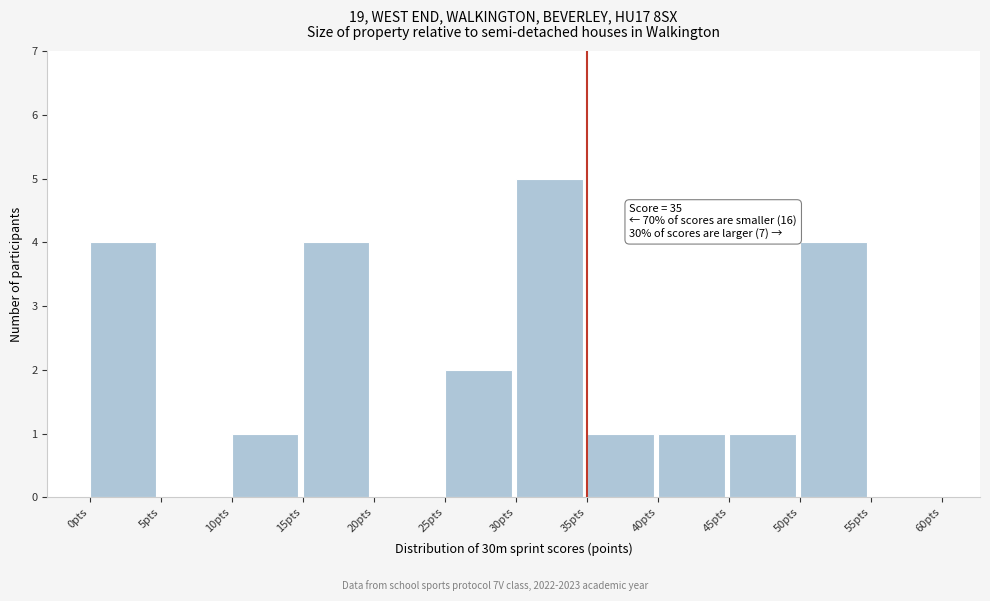

Over which range of the x-axis is the bar tallest?

30 to 35